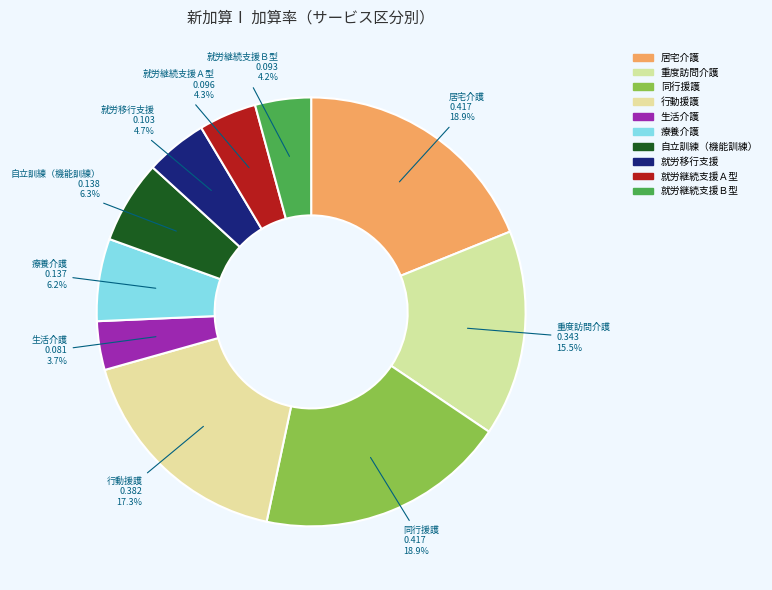

Which category has the smallest portion of the pie?

生活介護